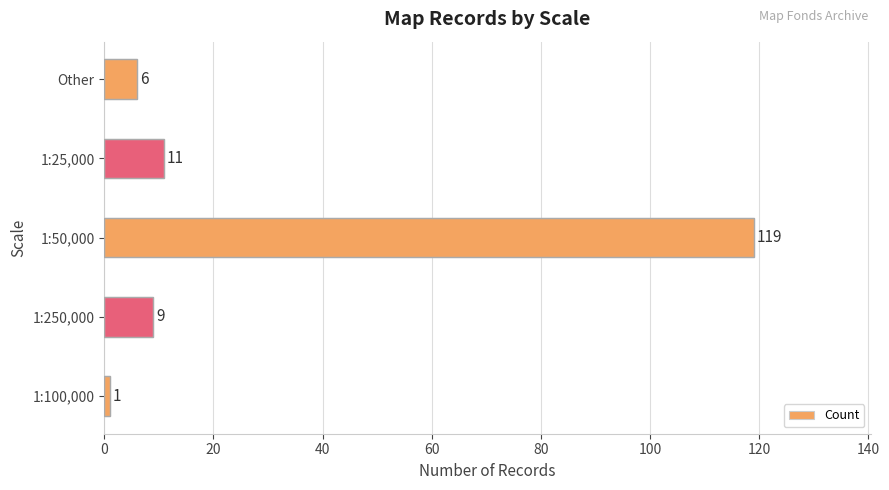

Is it true that the value at 1:50,000 is 119?

True